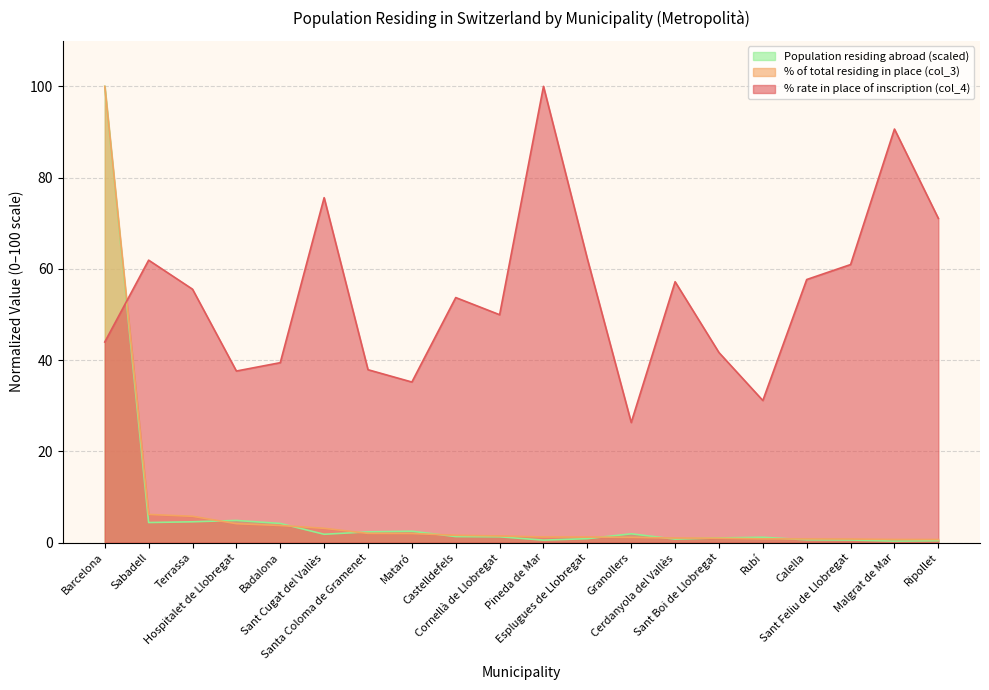

True or false: Population abroad (col_1, scaled) has a value of 4.9 at Hospitalet de Llobregat.

True